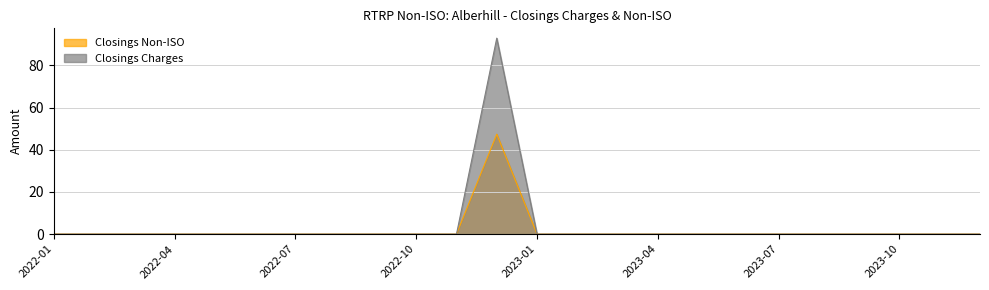

Does the chart display data point markers on the line(s)?

No